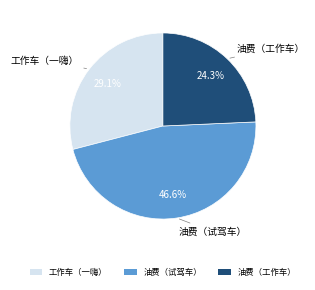

How many slices are in this pie chart?

3